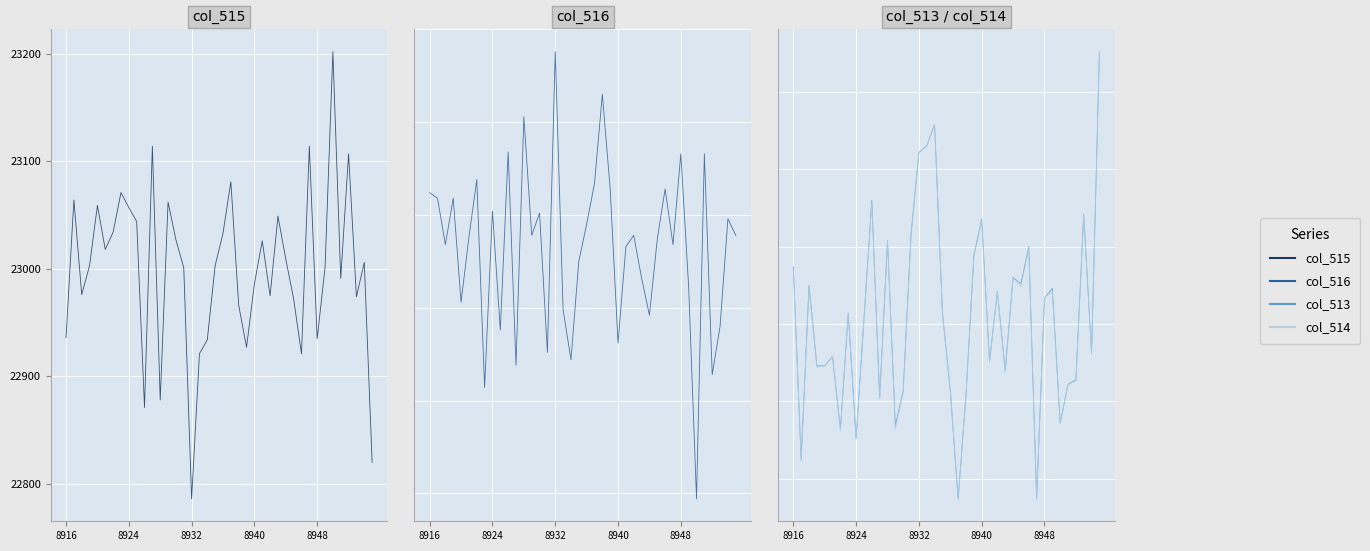

Read the col_513 value at 8940, to the nearest 50.

3350